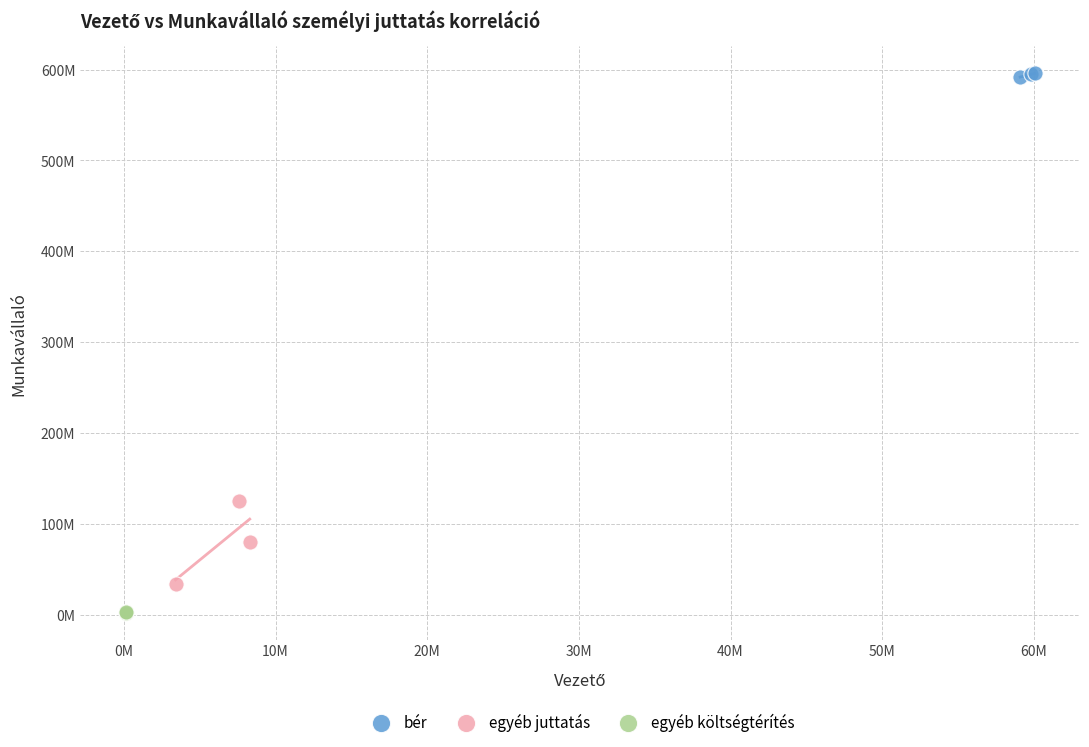

What are all the series names shown in the legend?

bér, egyéb juttatás, egyéb költségtérítés